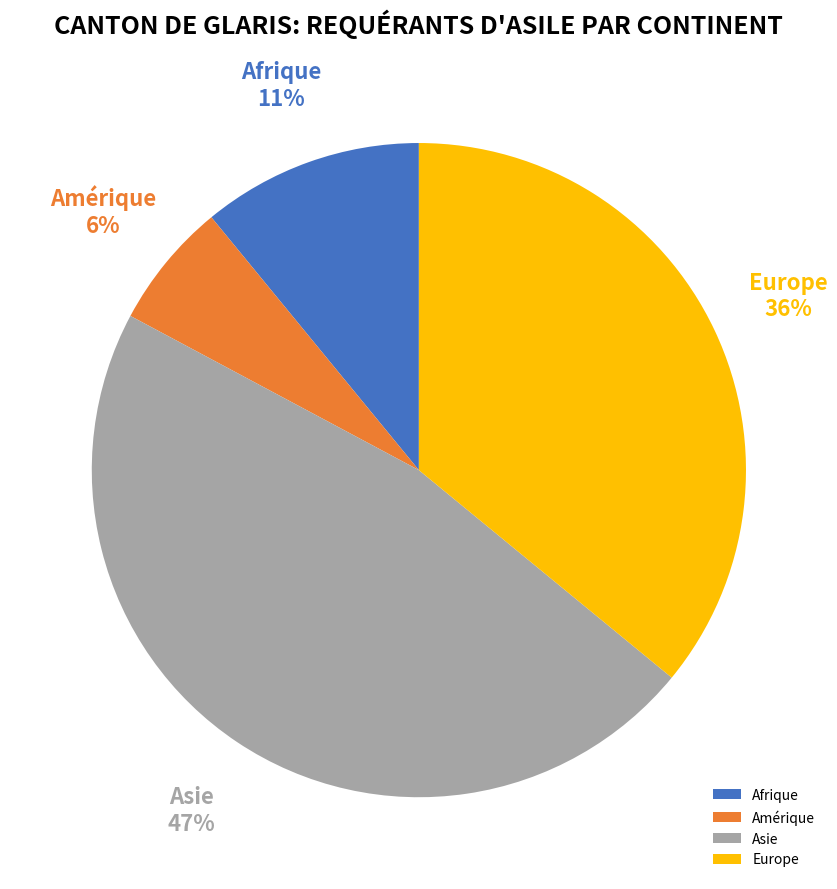

How many segments does this pie chart have?

4